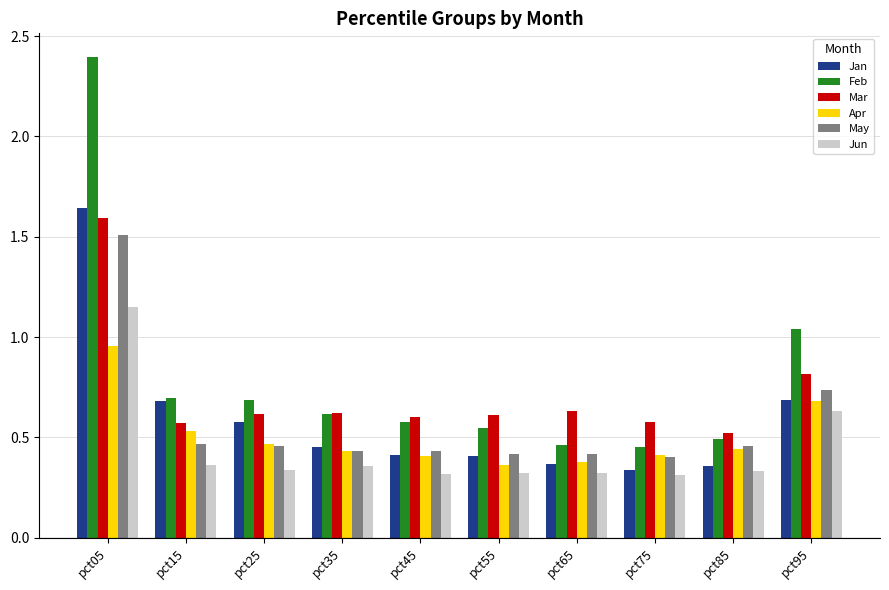

Between pct05 and pct25, which series saw the biggest shift?

Feb